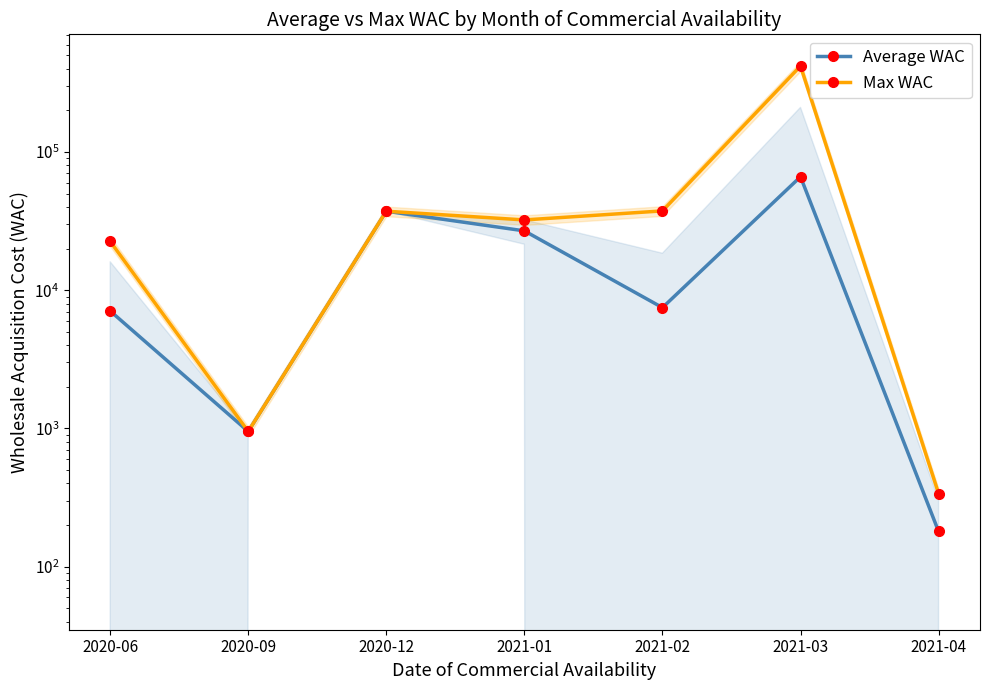

What is the label of the 7th point from the right?

2020-06